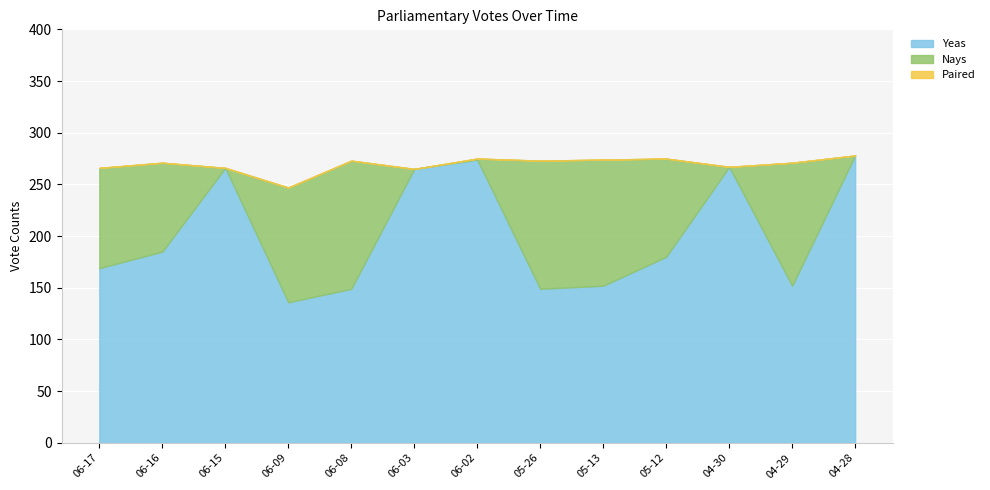

True or false: Nays and Paired intersect in this chart.

False